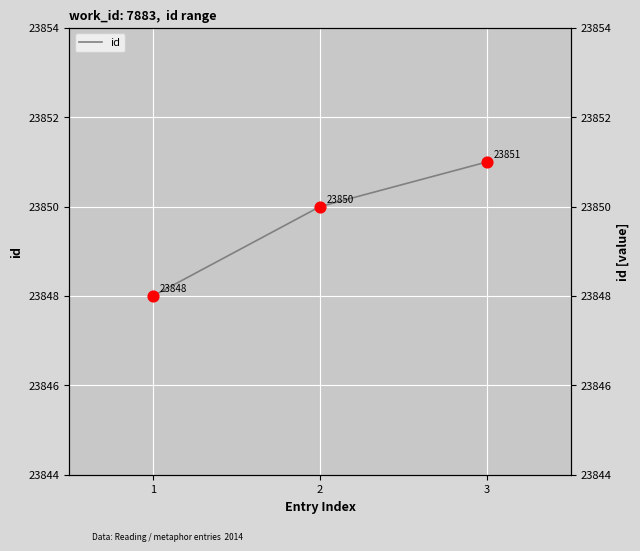

What is the change in value from 1 to 2?

+2